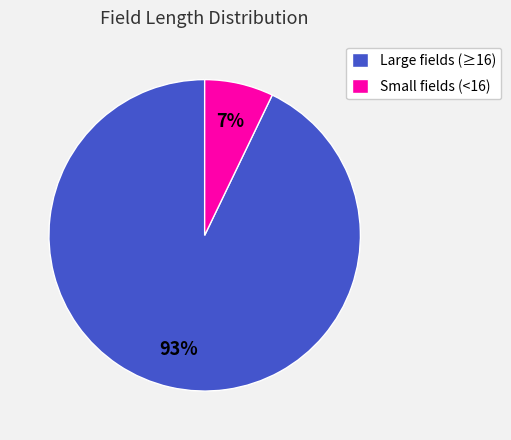

Rank the categories by value from lowest to highest.

Small fields (<16), Large fields (≥16)